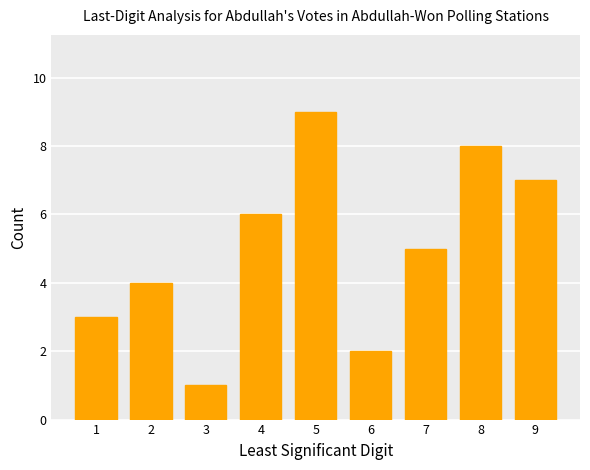

List the labels in order of value, smallest first.

3, 6, 1, 2, 7, 4, 9, 8, 5